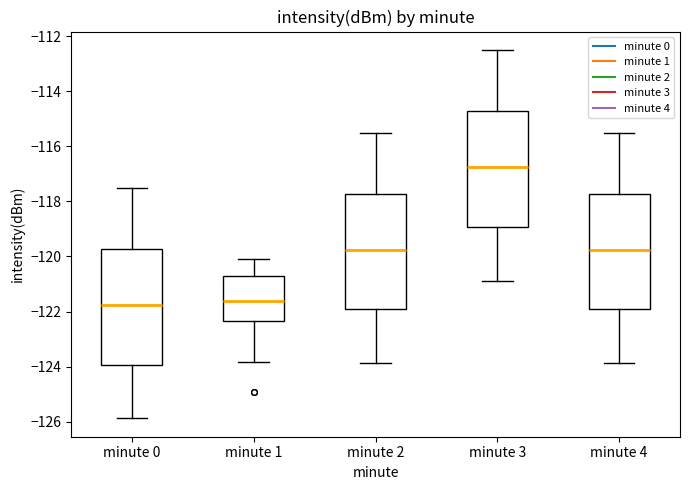

Which box's median line is the highest?

minute 3